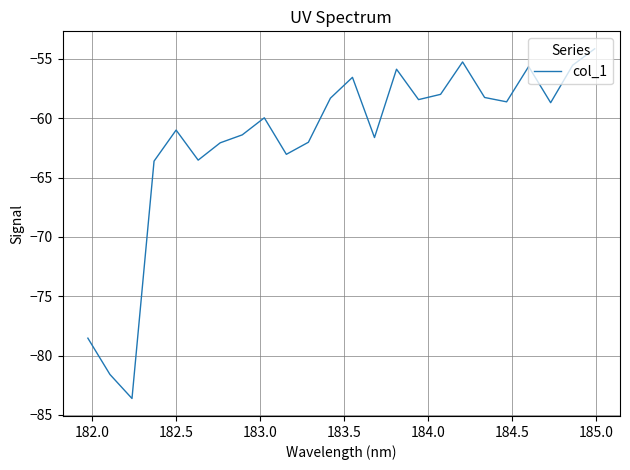

What is the maximum value shown in the chart?

-54.2